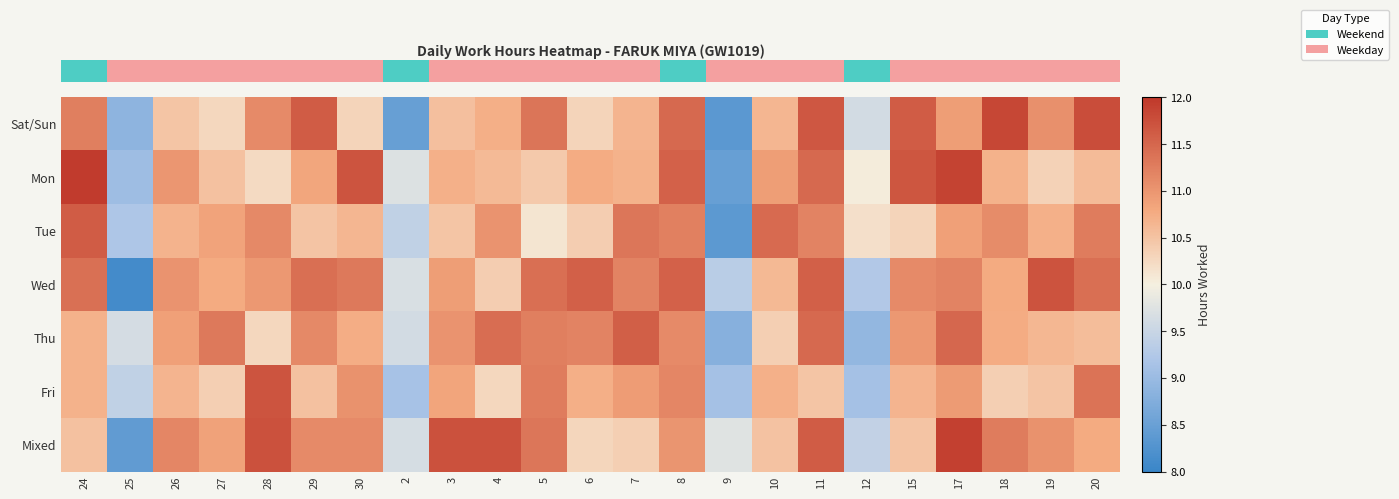

Count the number of data series in this chart.

7